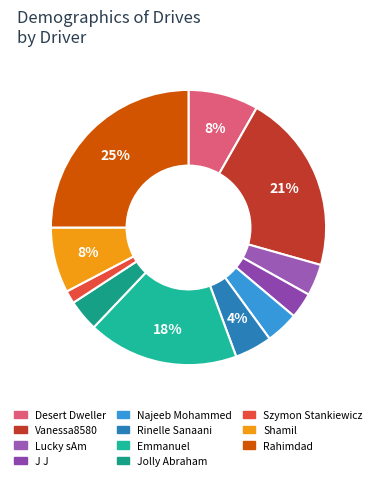

How many slices are in this pie chart?

11